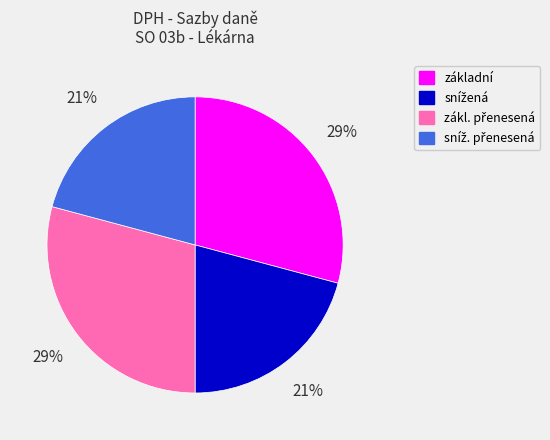

Is there any slice that represents more than half of the pie?

No